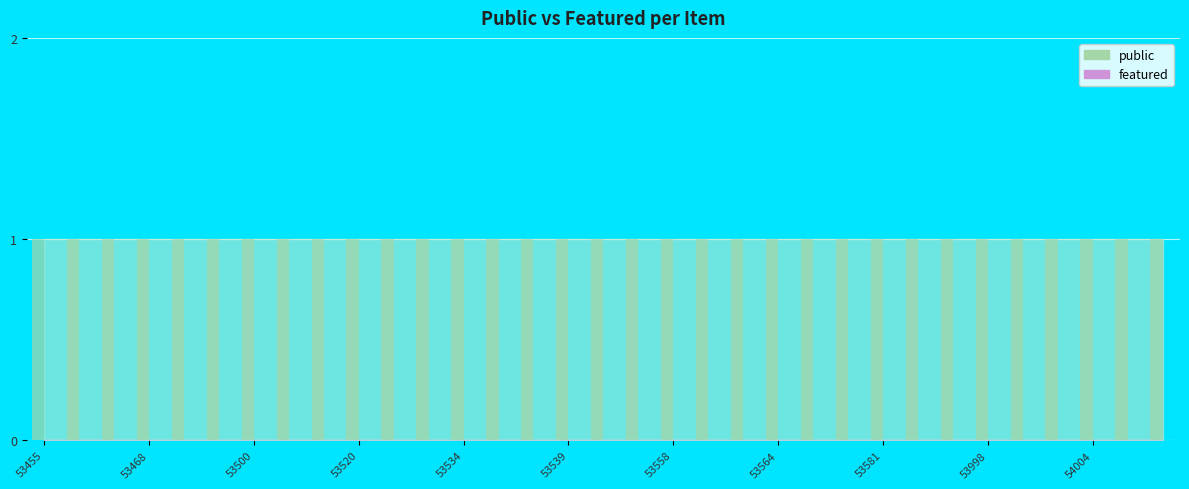

Is it true that featured equals 0 at 53457?

True